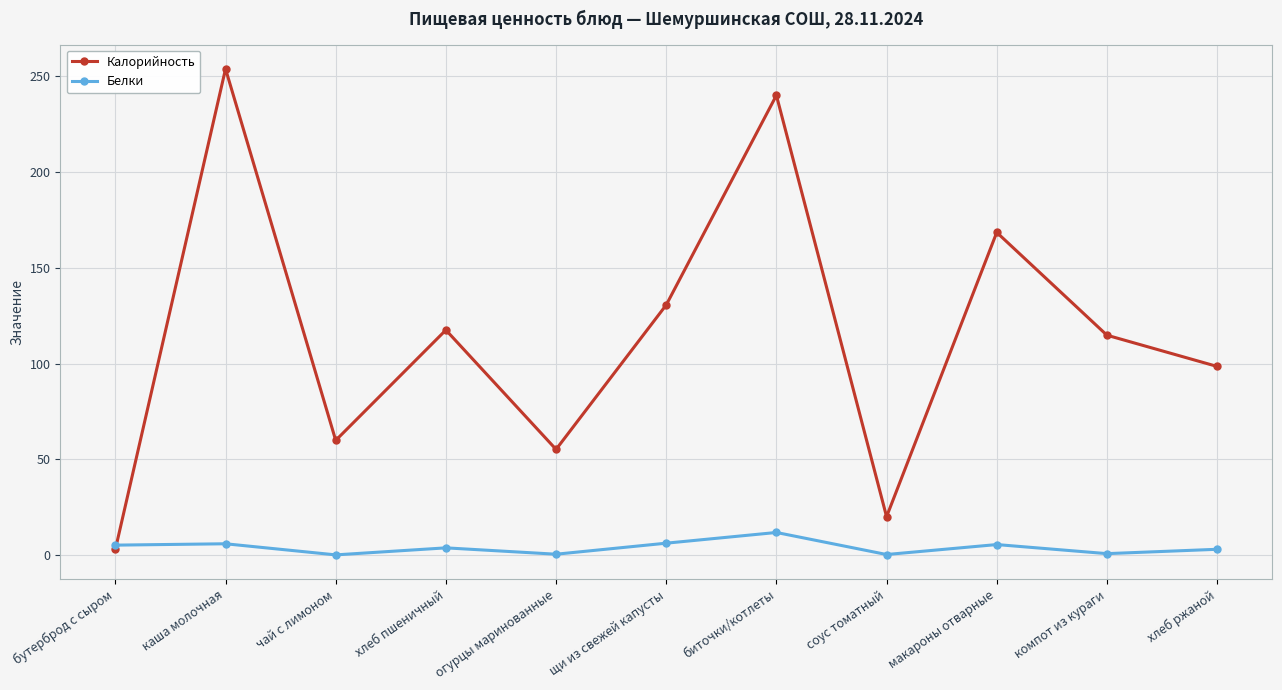

What is the maximum value for Калорийность?

253.8